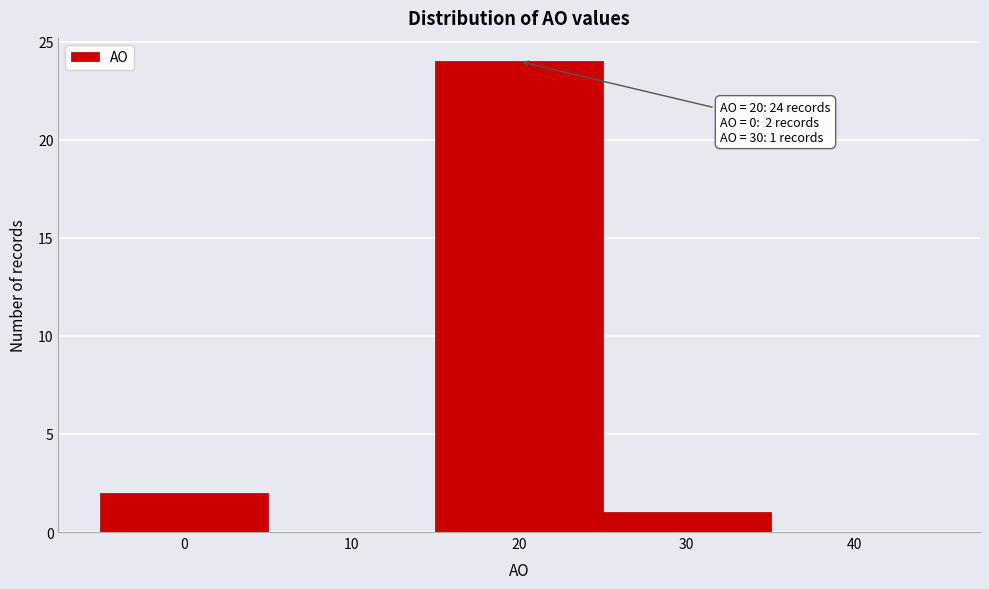

Which range on the x-axis has the tallest bar?

15 to 25